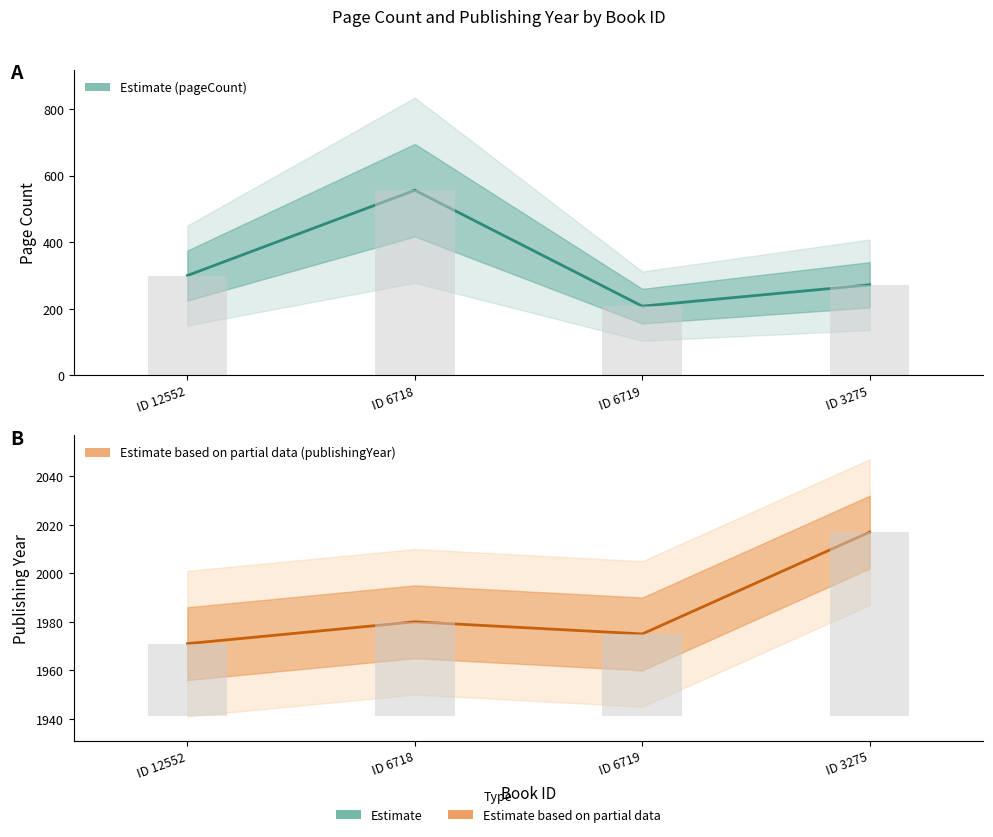

True or false: publishingYear (Estimate) has a value of 1971 at ID 12552.

True